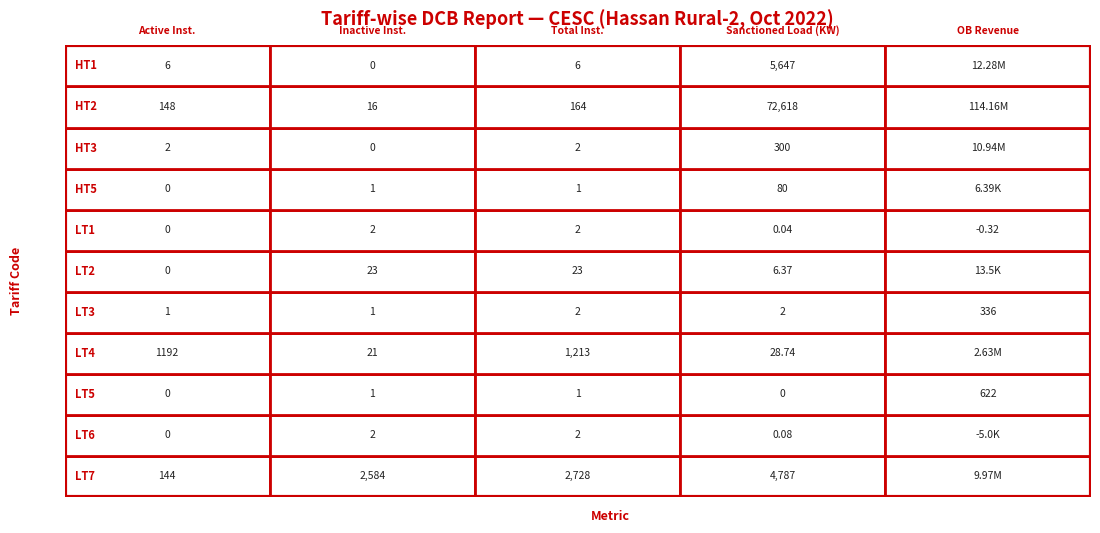

True or false: HT1 has a value of 8.6 at HT1.

False